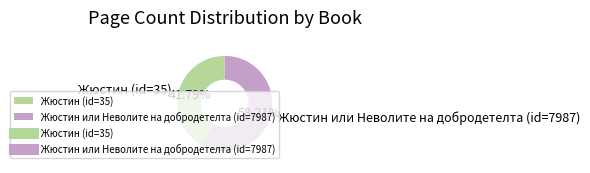

To the nearest percent, what is the difference between the Жюстин или Неволите на добродетелта (id=7987) and Жюстин (id=35) slice percentages?

16%